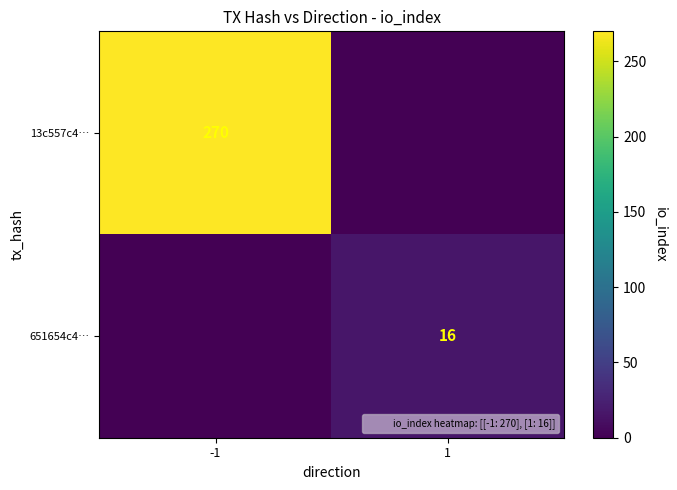

What is the difference between the maximum and minimum values in the 13c557c4… series?

270